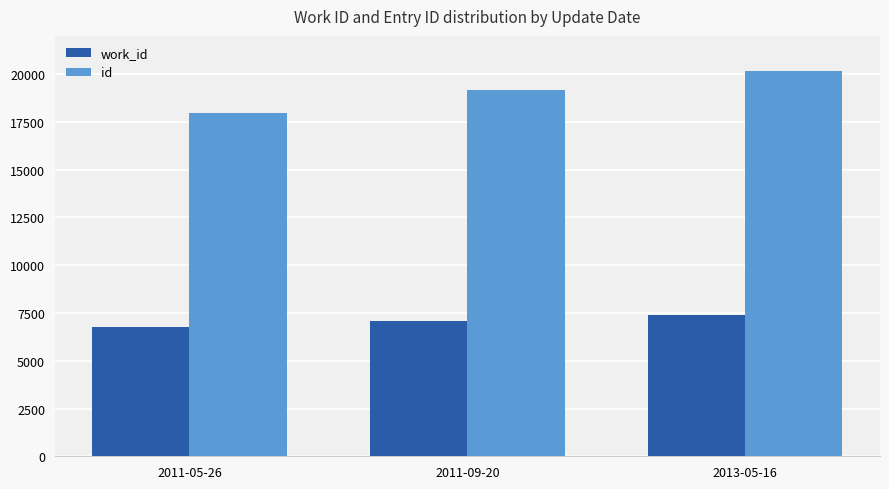

Rank the series at 2011-09-20 from lowest to highest value.

work_id, id